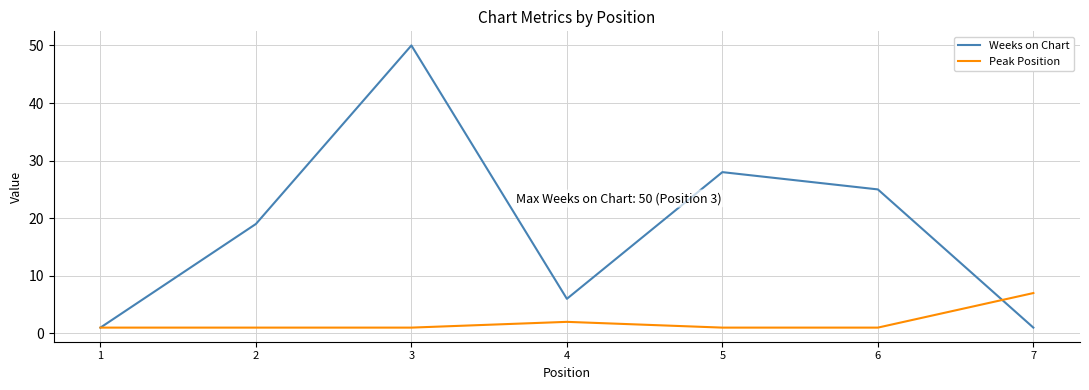

Count the number of data series in this chart.

2